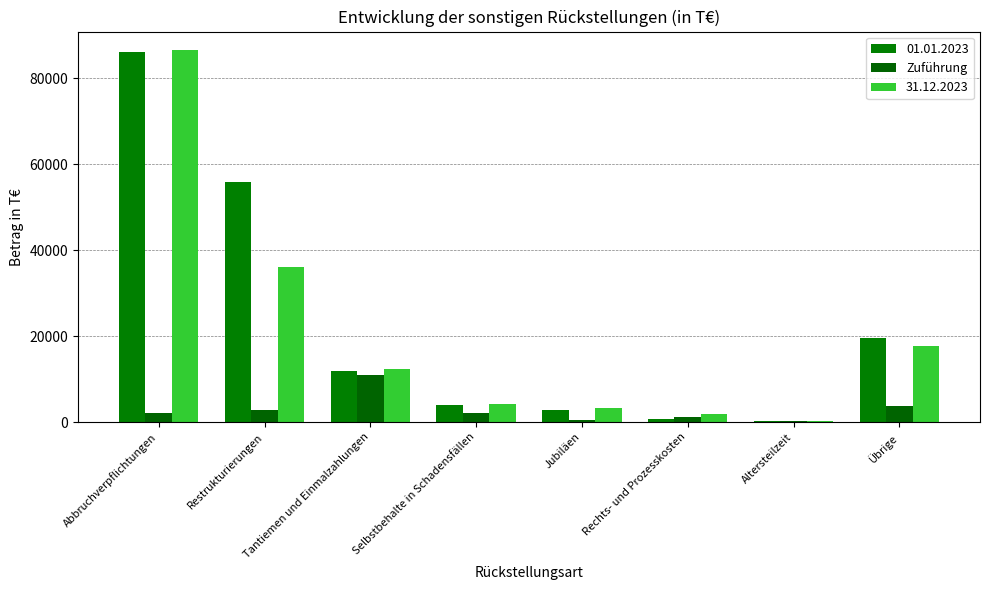

What is the maximum value shown in the chart?

86548